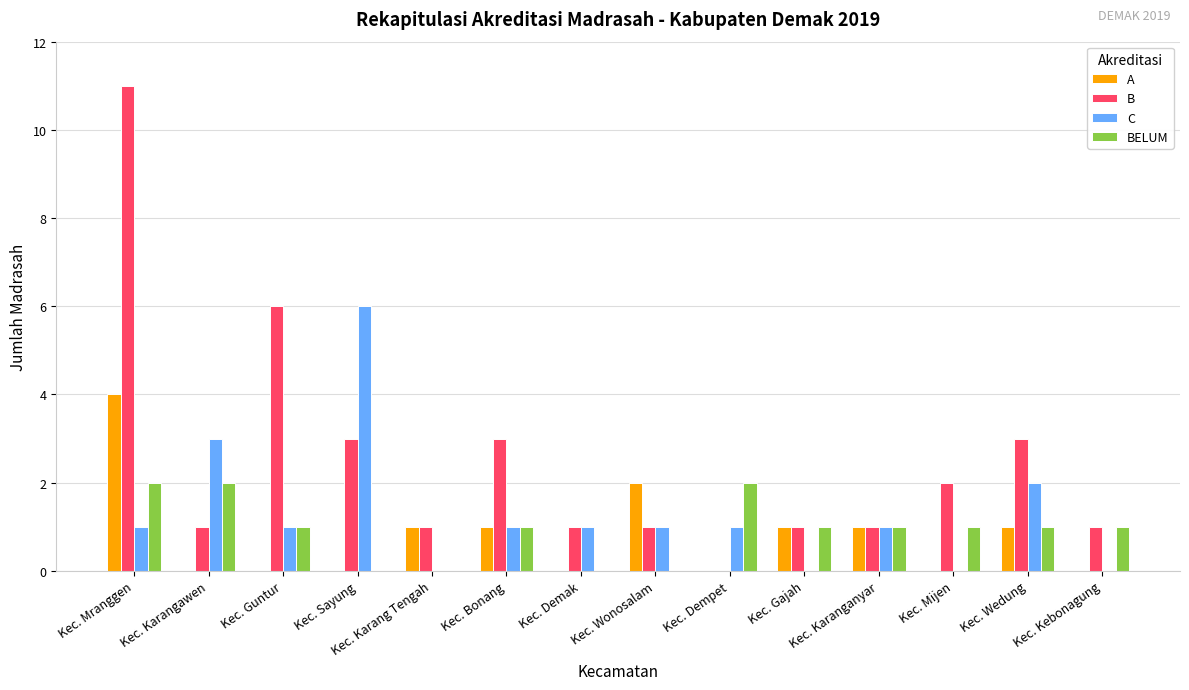

Which series changed the most between Kec. Karangawen and Kec. Kebonagung?

C